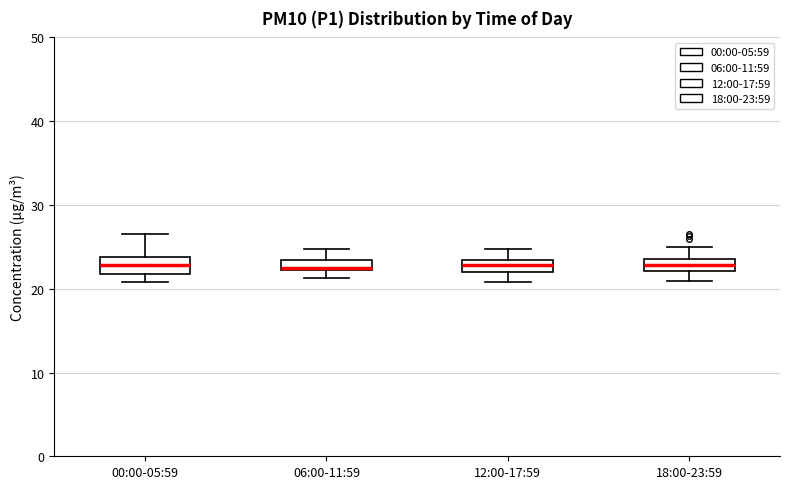

Where does the lower whisker of the box for 18:00-23:59 end on the y-axis? The values are not printed on the chart, so give them approximately, as read against the axis.

21